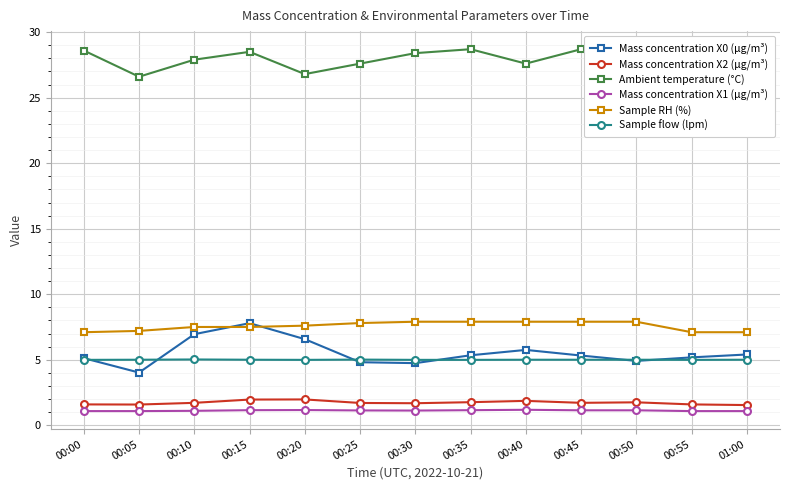

What are all the series names shown in the legend?

Mass concentration X0 (μg/m³), Mass concentration X2 (μg/m³), Ambient temperature (°C), Mass concentration X1 (μg/m³), Sample RH (%), Sample flow (lpm)